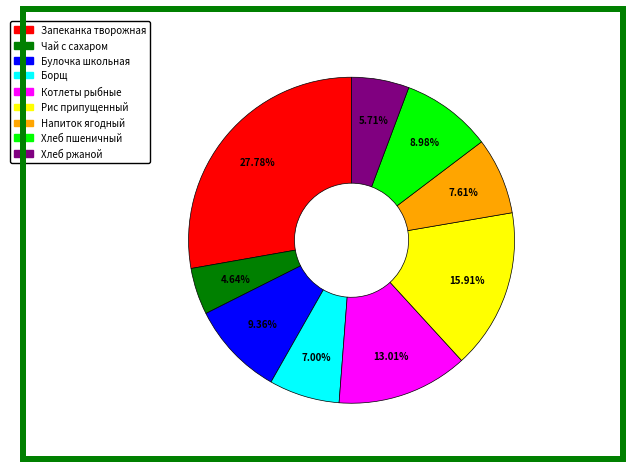

To the nearest percent, what is the difference between the largest and smallest slice percentages?

23%